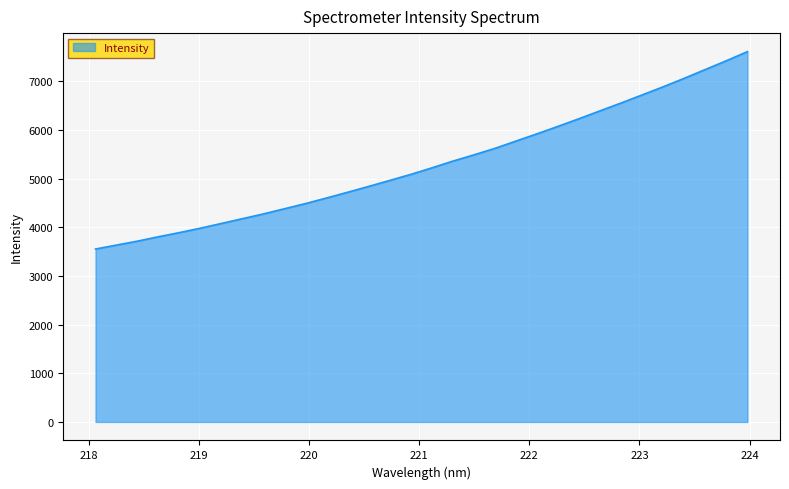

What is the greatest value displayed?

7609.2